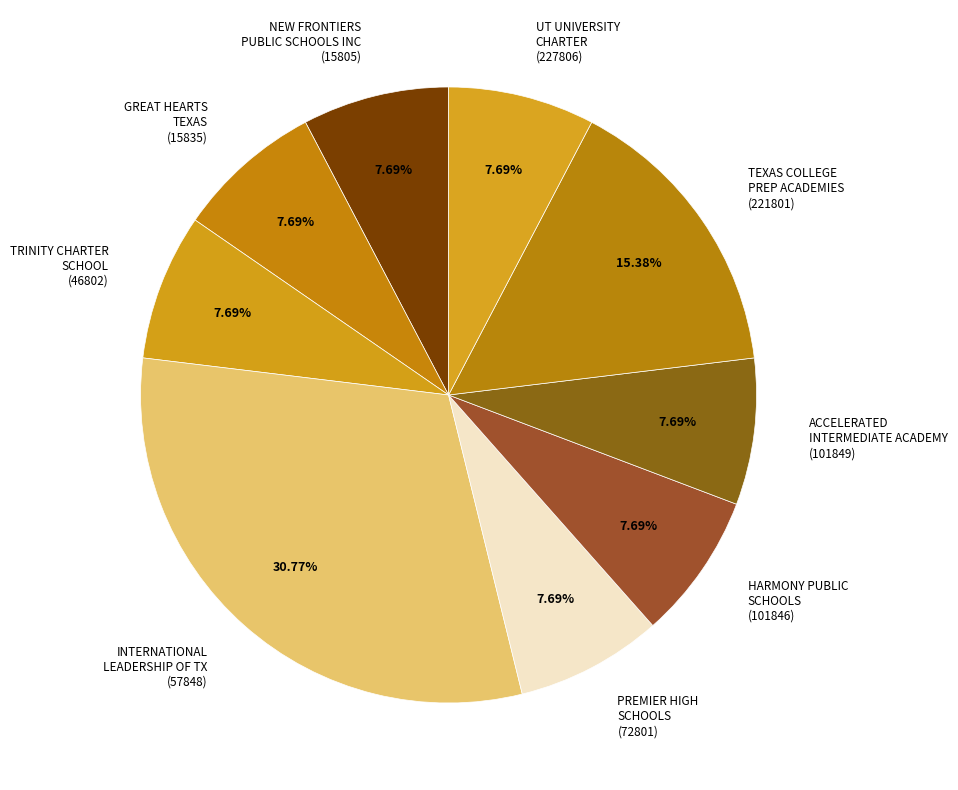

Is there a majority slice in this chart?

No